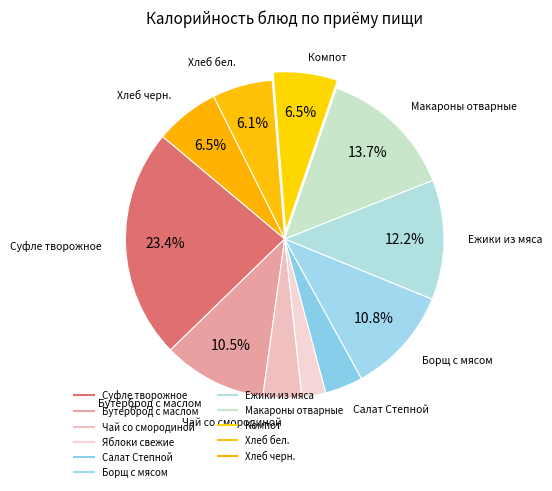

Rank the categories by value from lowest to highest.

Яблоки свежие, Салат Степной, Чай со смородиной, Хлеб бел., Компот, Хлеб черн., Бутерброд с маслом, Борщ с мясом, Ежики из мяса, Макароны отварные, Суфле творожное